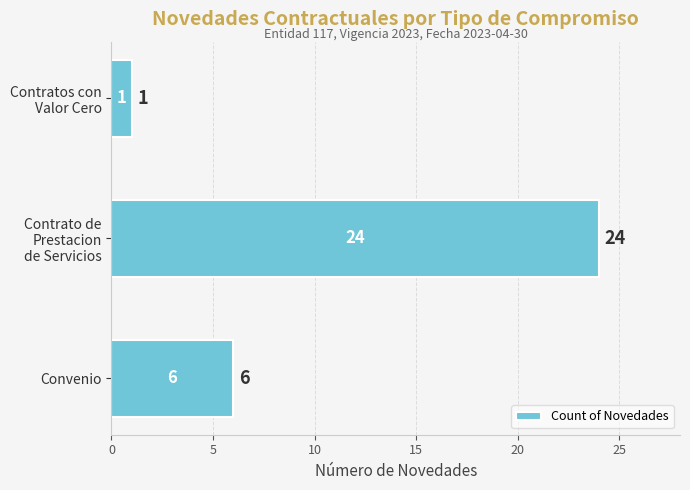

Reading bottom to top, list all the values displayed in this chart.

6	24	1